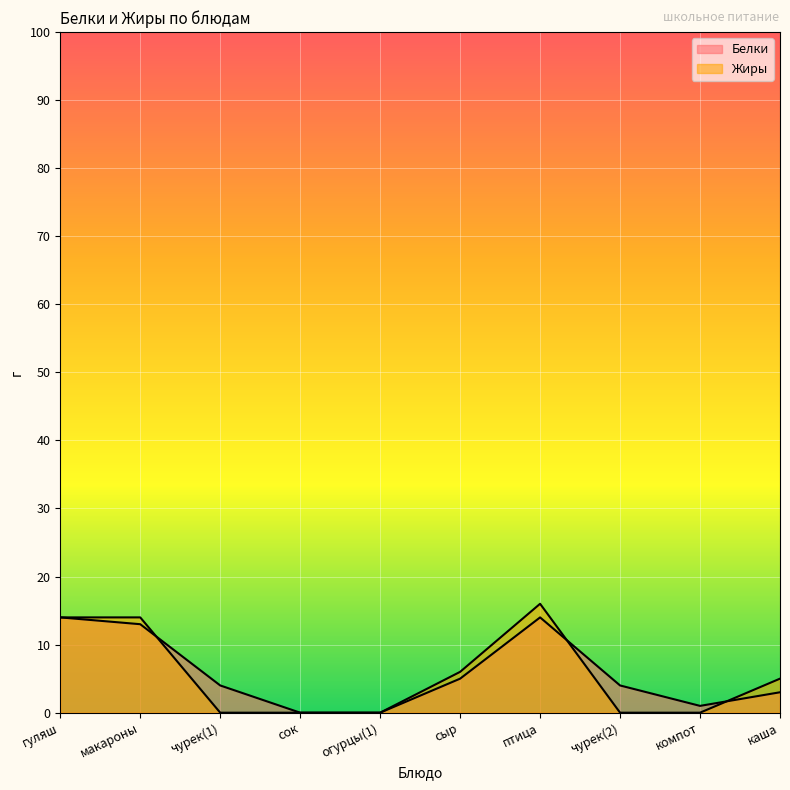

How many intersections are there between Жиры and Белки?

3